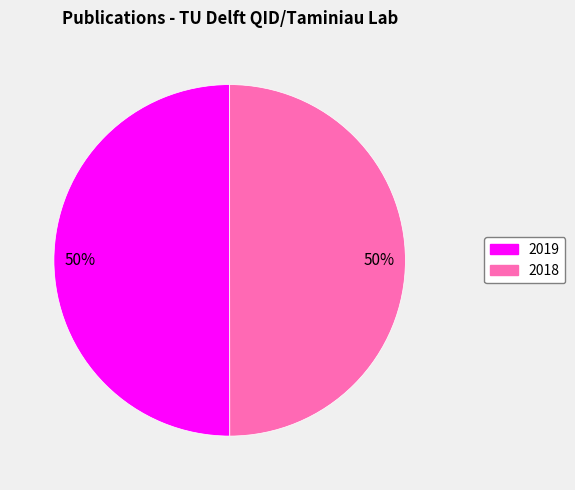

What is the ratio of the value at 2018 to the value at 2019?

1.0